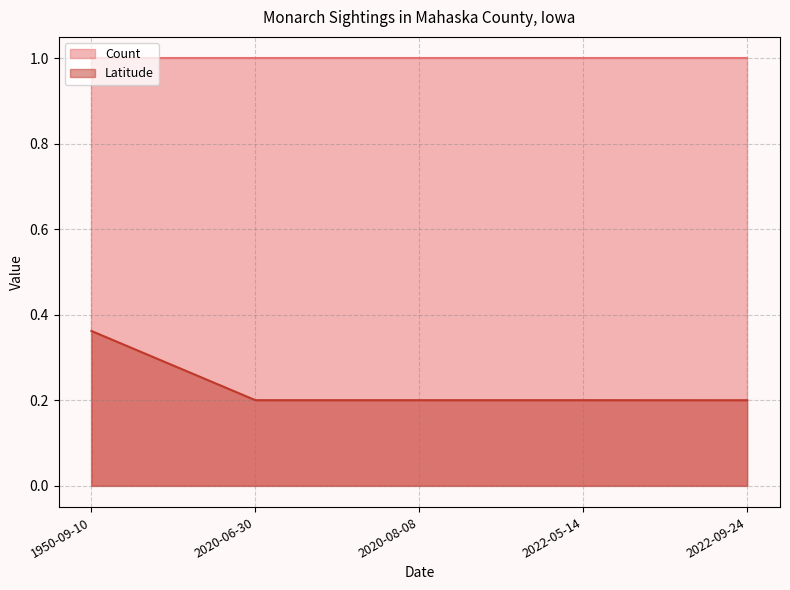

Is the value of Count at 2022-09-24 greater than the value of Latitude at 2022-09-24?

Yes